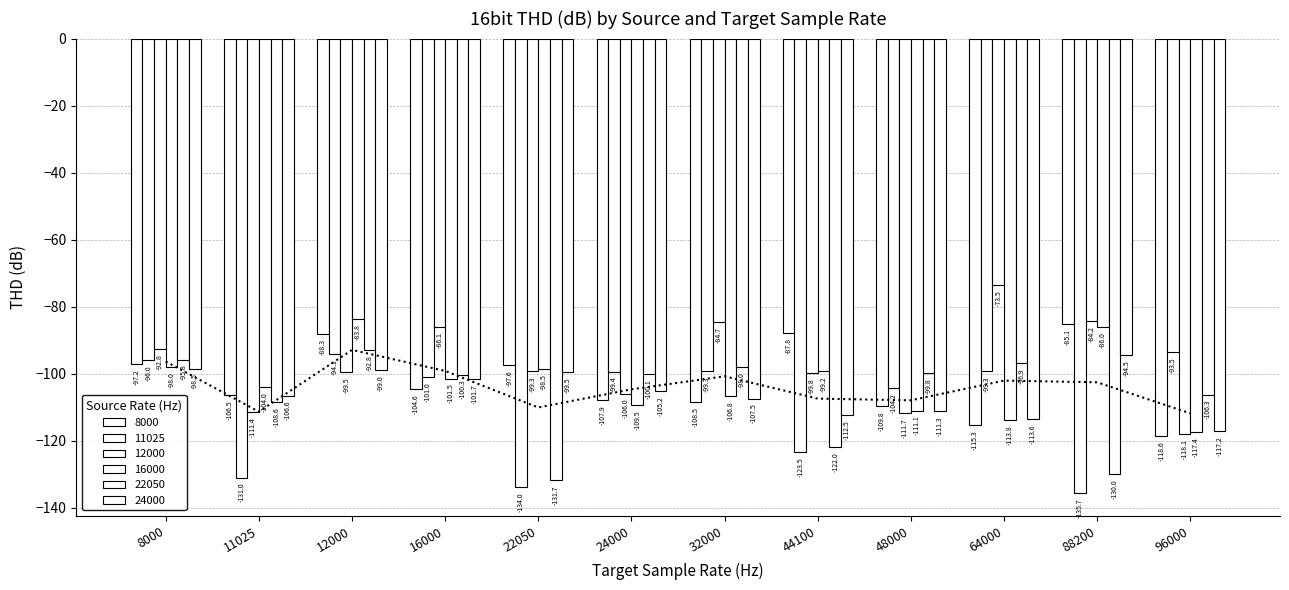

The value of 8000 at 88200 is -34.9. True or false?

False